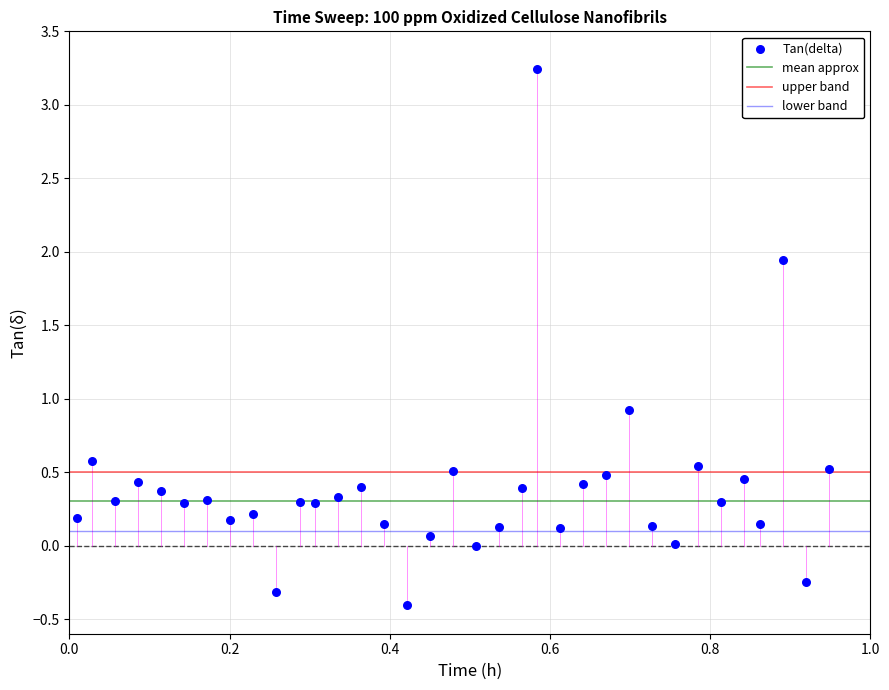

What is the range of X values (max minus min)?

0.9